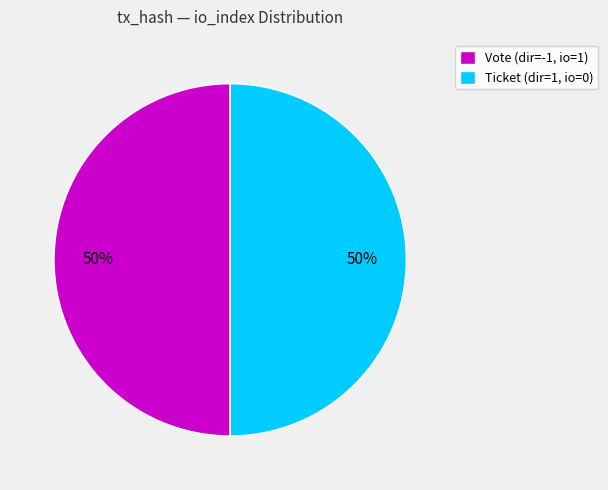

What is the ratio of the value at Ticket (dir=1, io=0) to the value at Vote (dir=-1, io=1)?

1.0